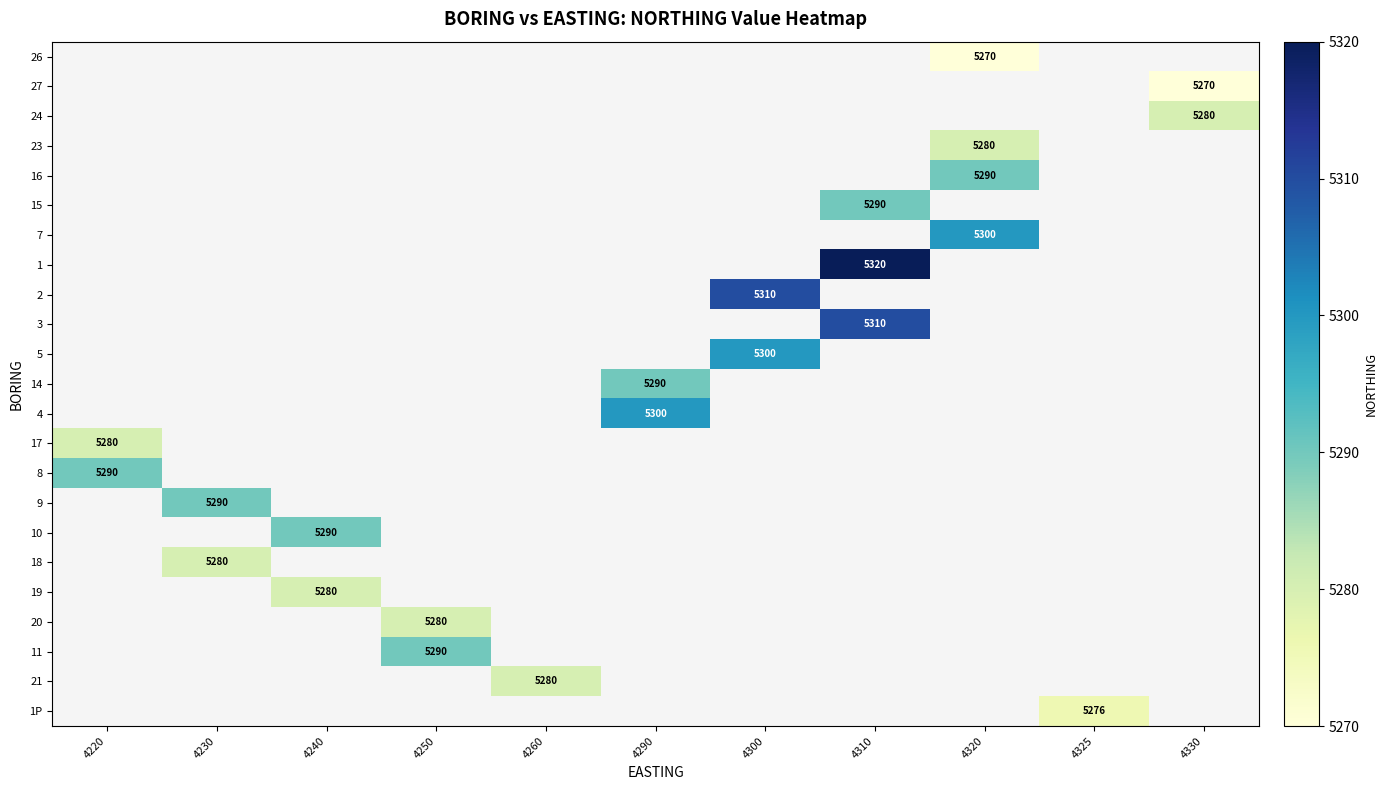

Is it true that 10 equals 2249 at 4240?

False